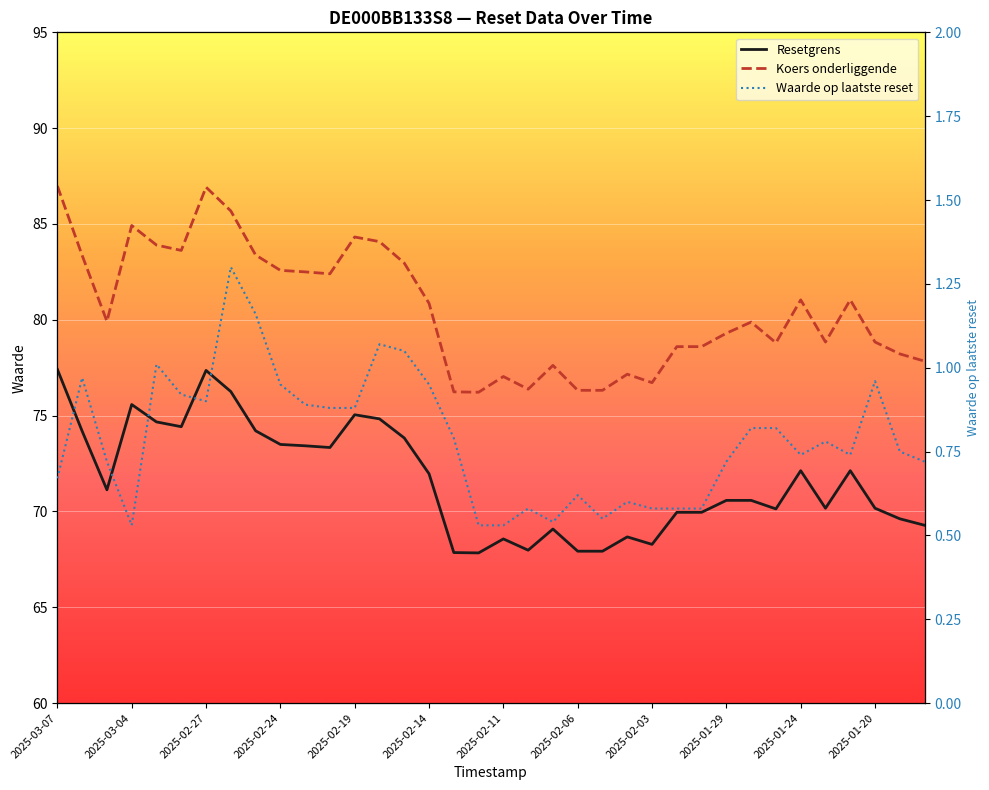

In Waarde op laatste reset, how many points are lower than both neighbors (excluding endpoints)?

6